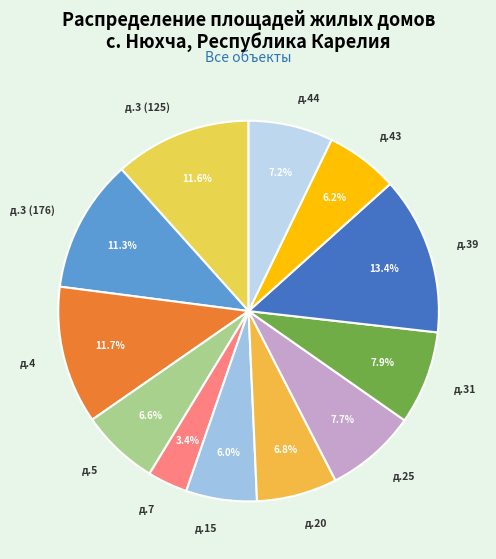

To the nearest percent, what portion does д.20 represent?

7%